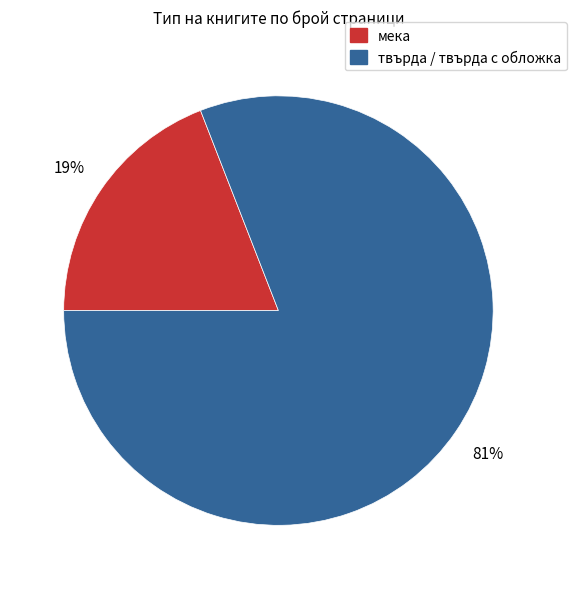

What percentage is the мека slice, to the nearest percent?

19%